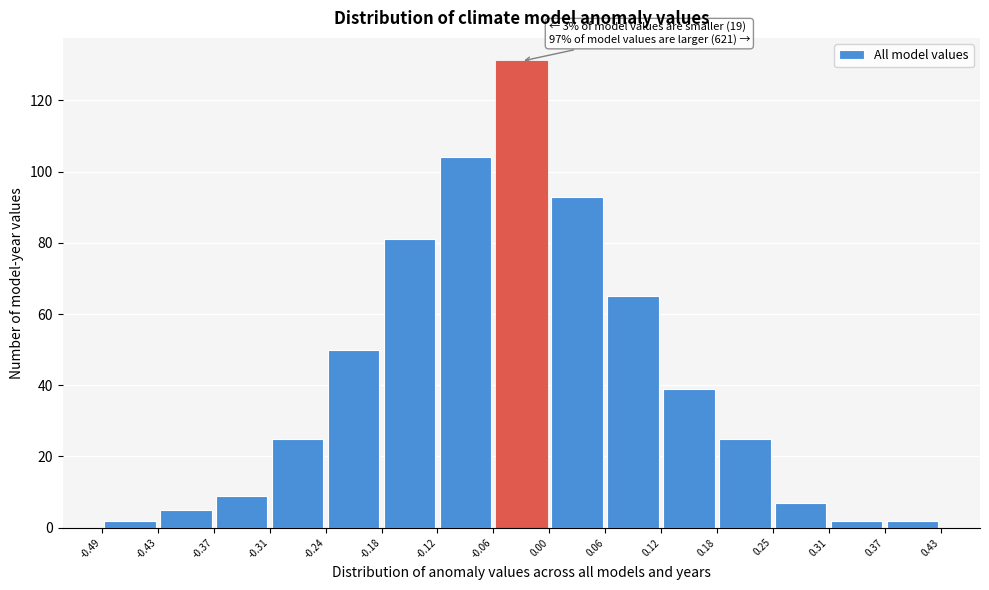

Over which range of the x-axis is the bar tallest?

-0.06 to 0.00